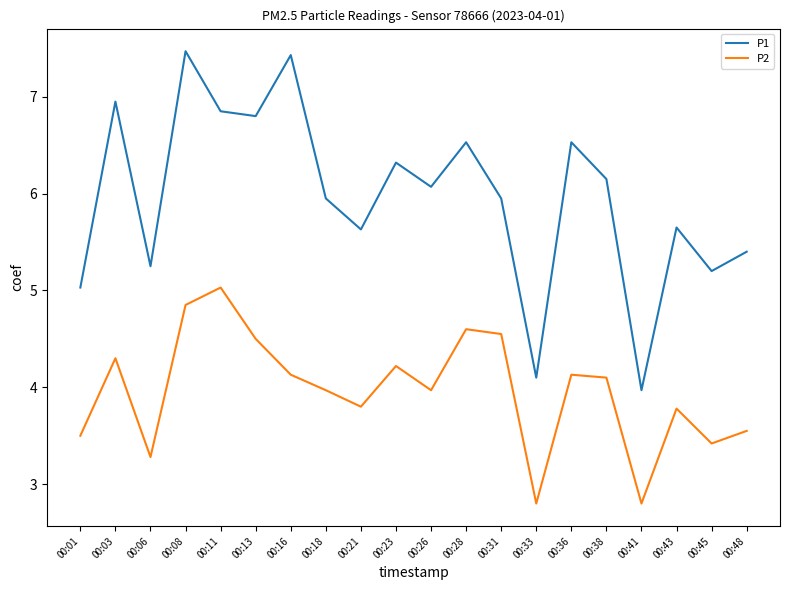

List the series in order of their peak value, lowest first.

P2, P1